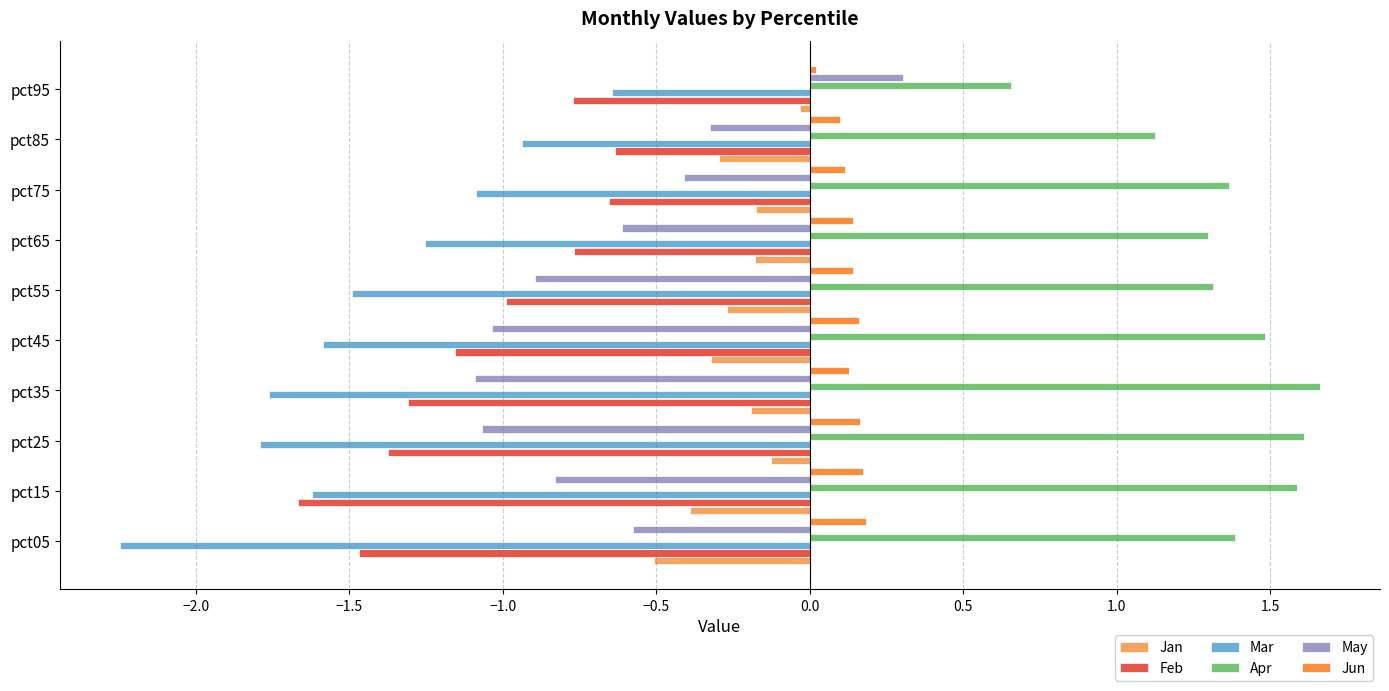

At which category does the chart reach its peak across all series?

pct35